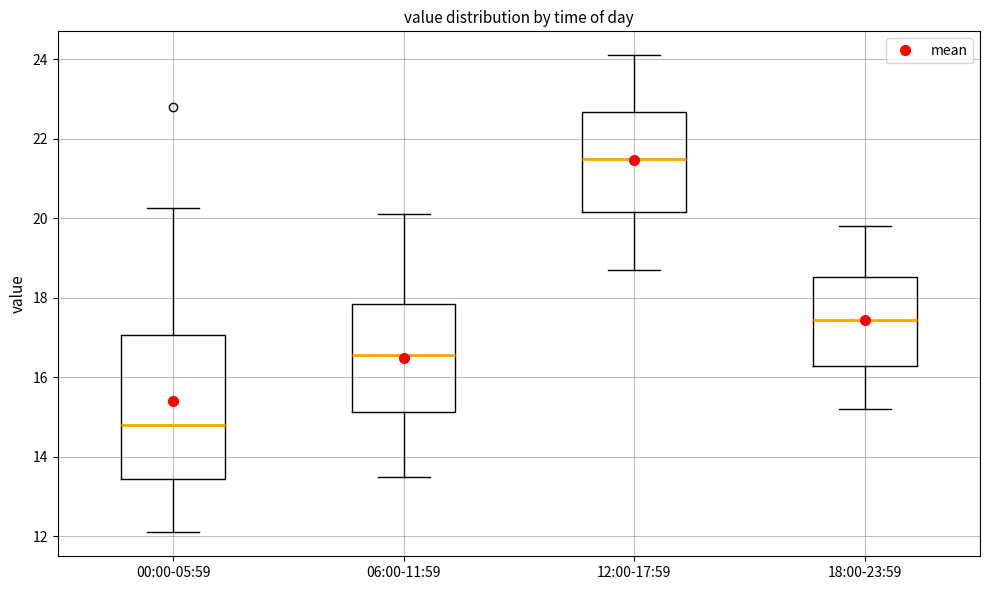

Reading left to right, transcribe this box plot: for each box, give where its median line is, the range the box spans, and where its two whiskers end, as read against the y-axis. The values are not printed on the chart, so give them approximately, as read against the axis.

00:00-05:59: median 14.8, box 13.4 to 17.0, whiskers 12.2 to 20.2
06:00-11:59: median 16.6, box 15.2 to 17.8, whiskers 13.6 to 20.2
12:00-17:59: median 21.6, box 20.2 to 22.6, whiskers 18.8 to 24.2
18:00-23:59: median 17.4, box 16.2 to 18.6, whiskers 15.2 to 19.8